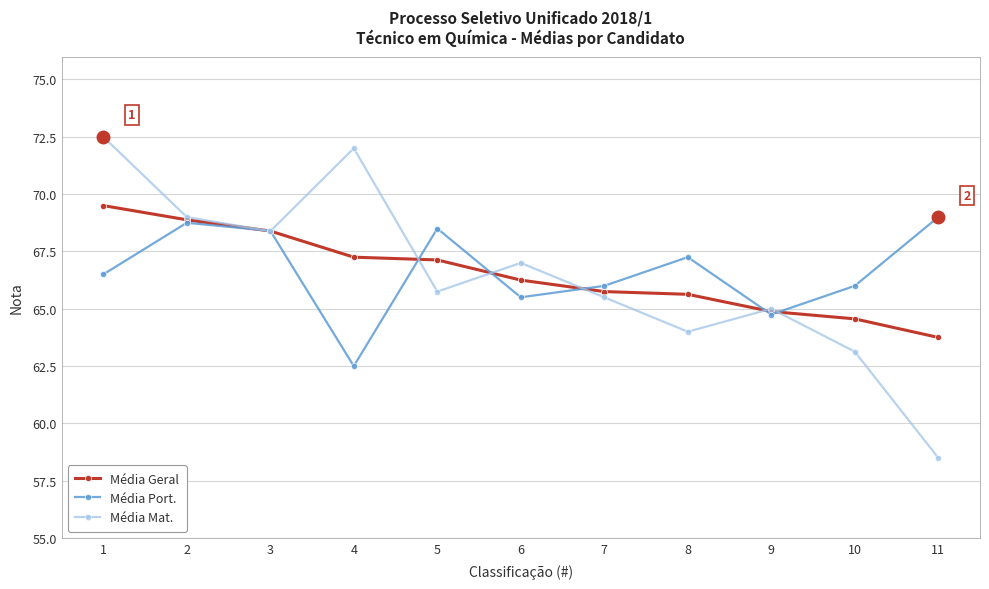

After their last crossing, which series has the higher values: Média Port. or Média Mat.?

Média Port.